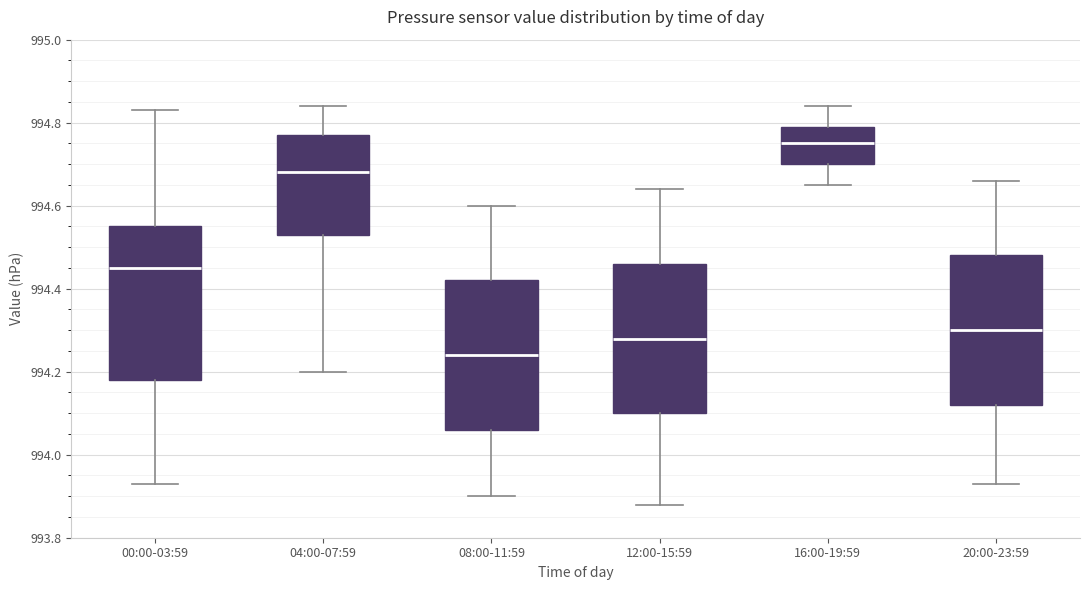

Where is the lower edge of the box for 20:00-23:59 on the y-axis? The values are not printed on the chart, so give them approximately, as read against the axis.

994.12